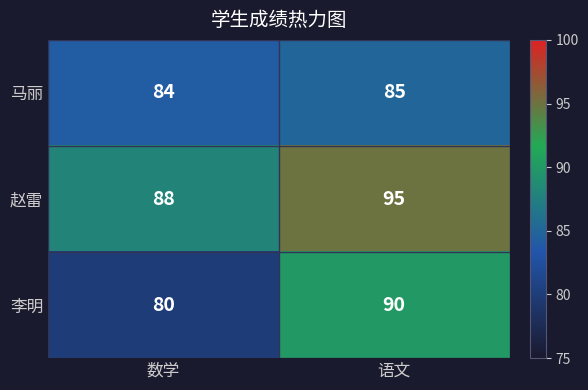

Read the 马丽 value at 语文.

85